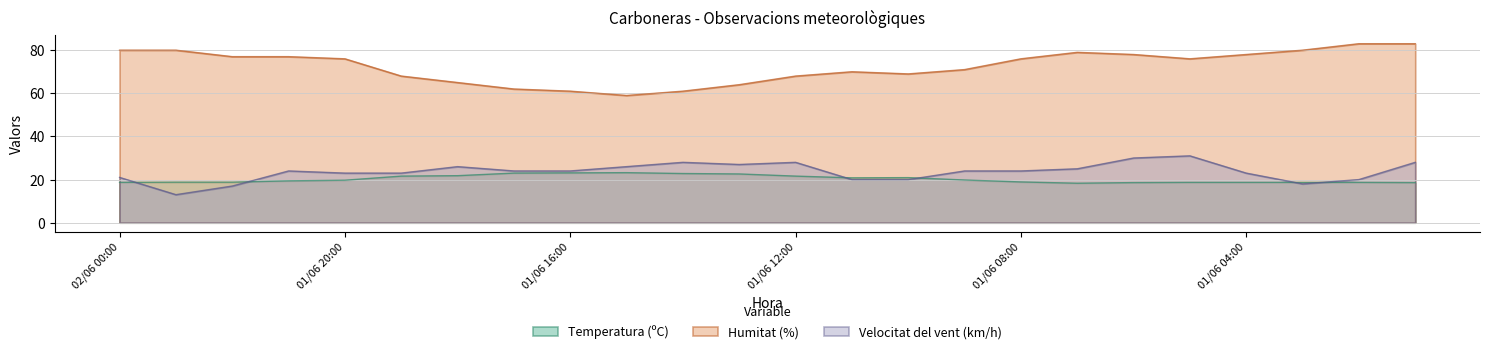

What is the minimum value shown in the chart?

13.0